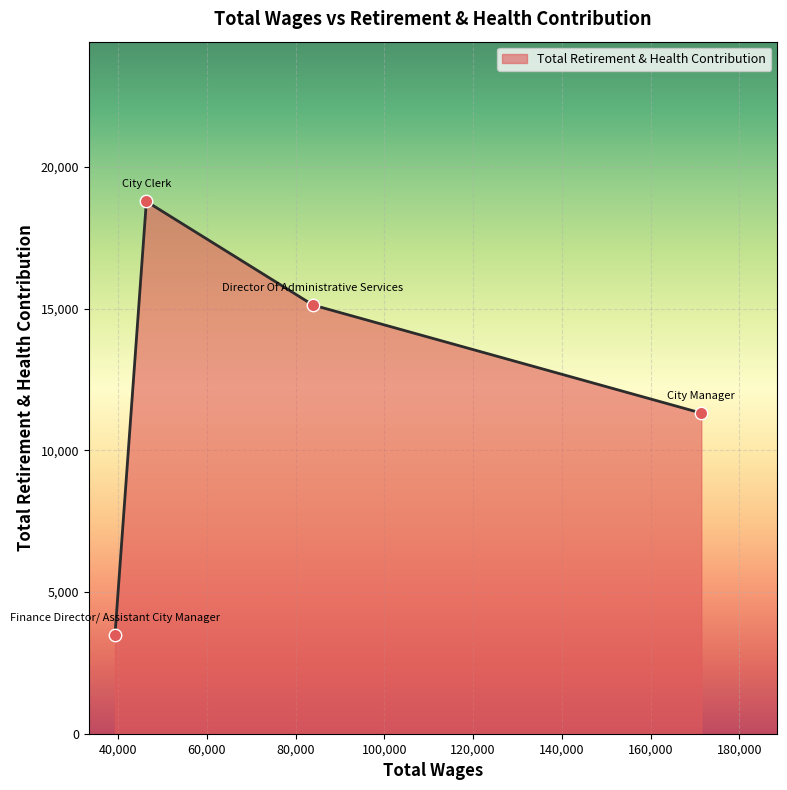

What is the change in value from City Manager to Director Of Administrative Services?

+3815